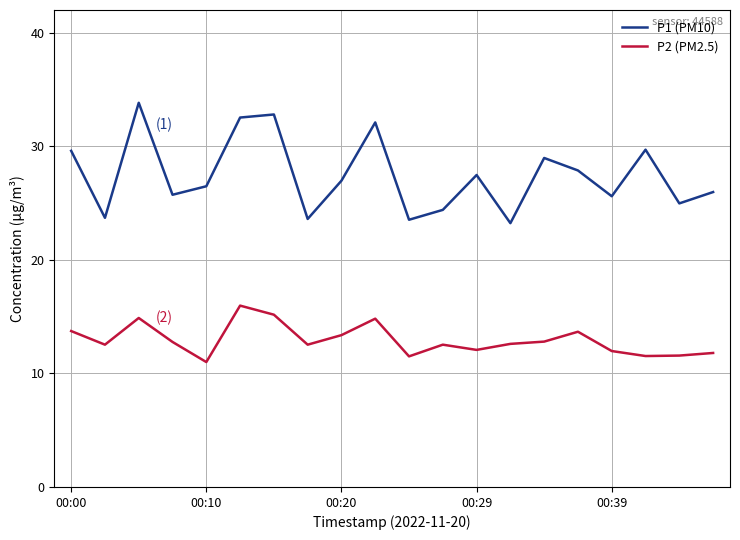

What is the maximum value shown in the chart?

33.8